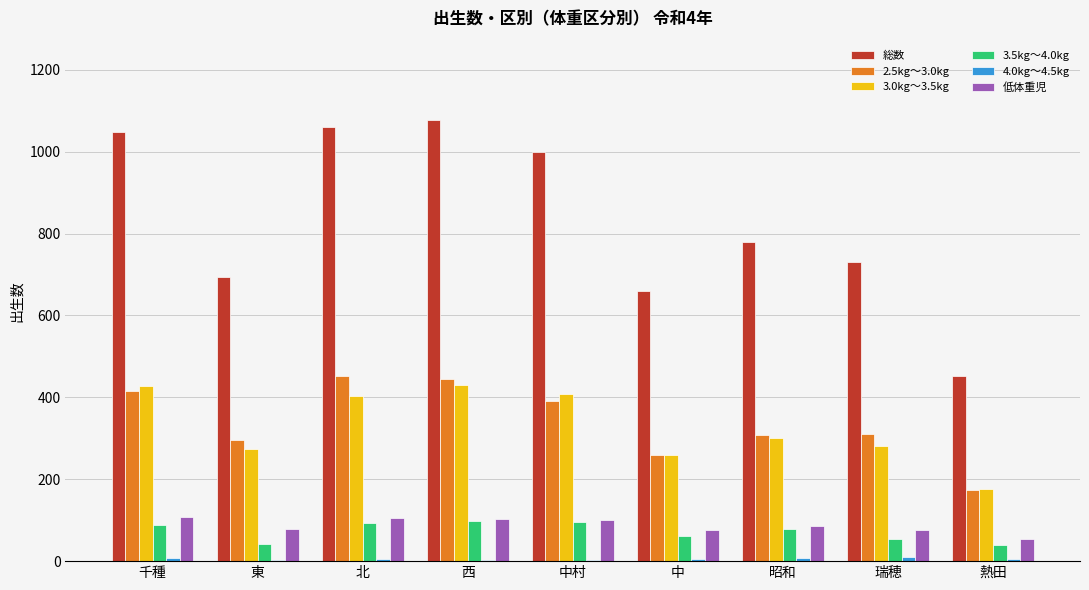

How many data points does each series have?

9